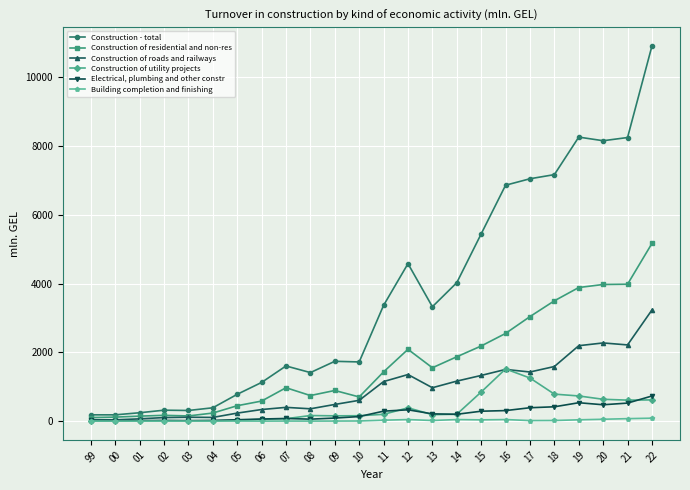

Which series has the largest total across all categories?

Construction - total